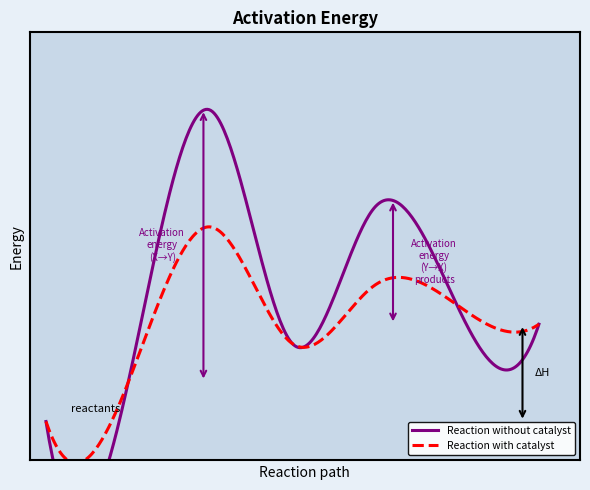

What are all the series names shown in the legend?

Reaction without catalyst, Reaction with catalyst